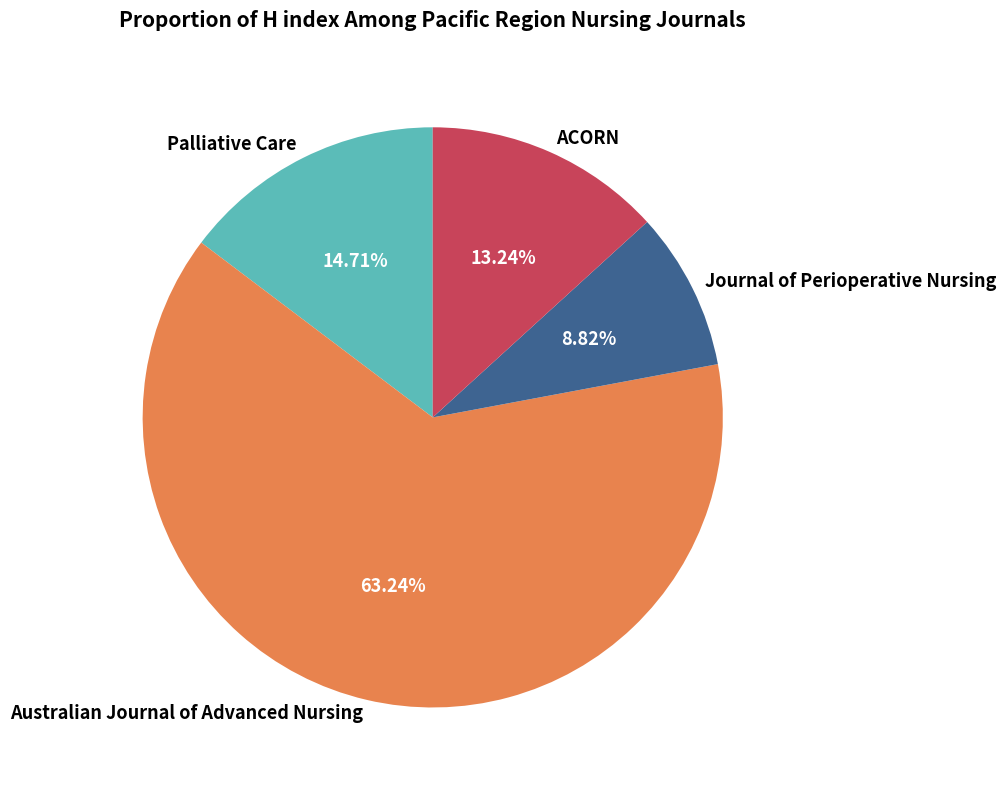

What percentage is the ACORN slice, to the nearest percent?

13%